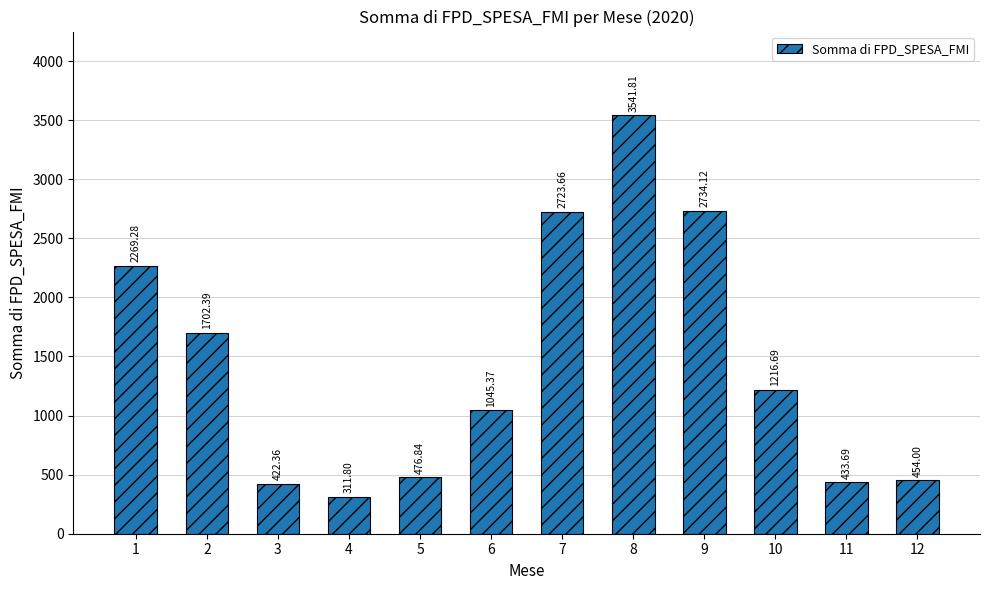

What is the difference between the maximum and minimum values?

3230.0